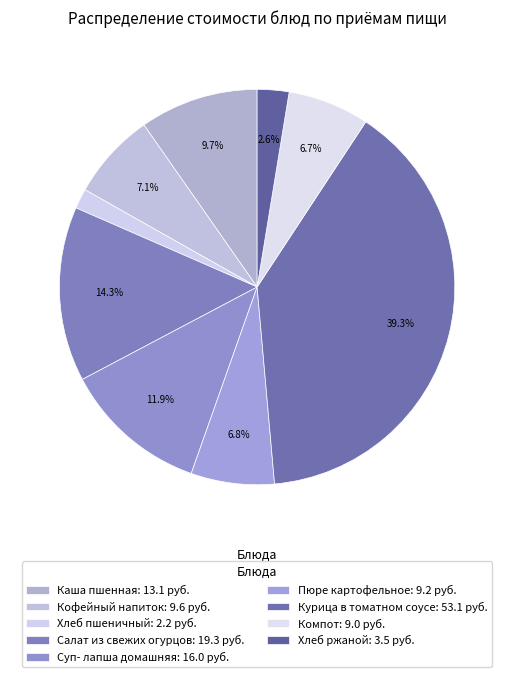

How many segments does this pie chart have?

9